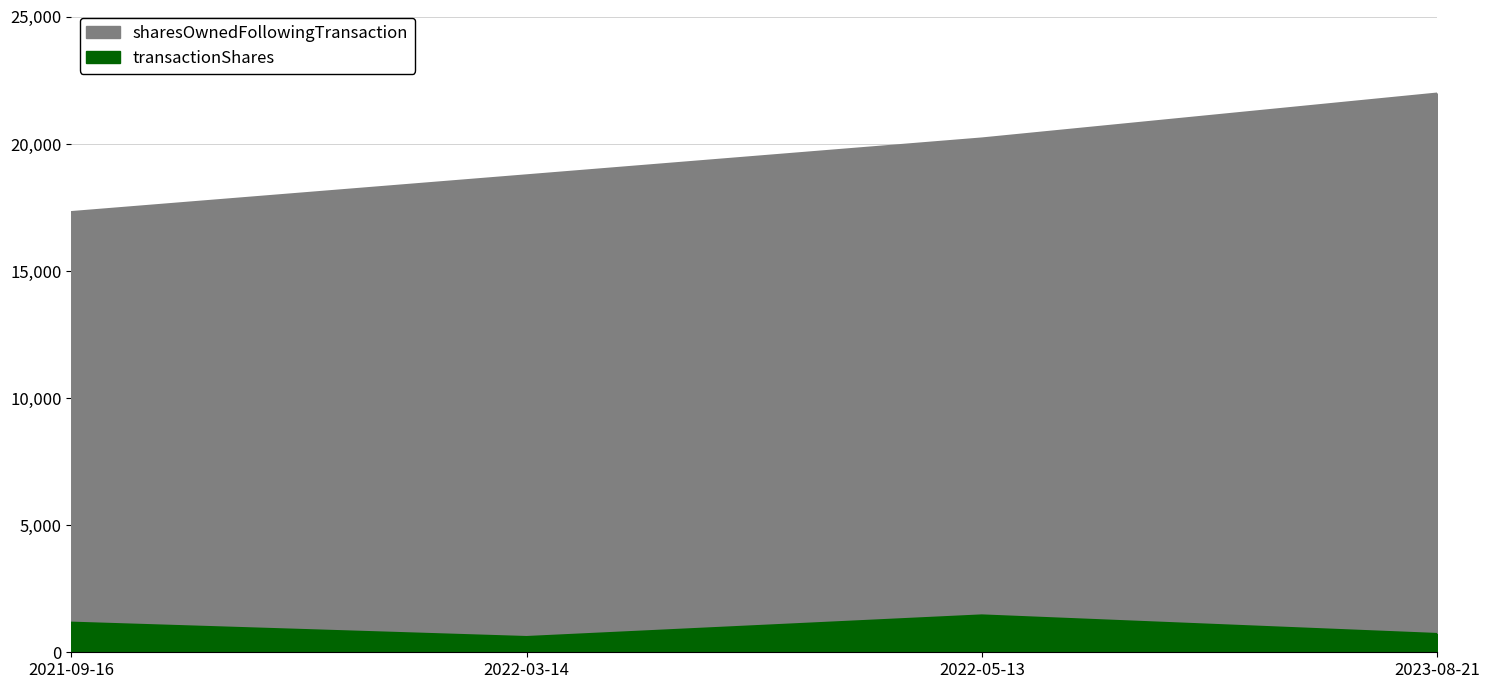

At which category is the sum across all series the highest?

2023-08-21